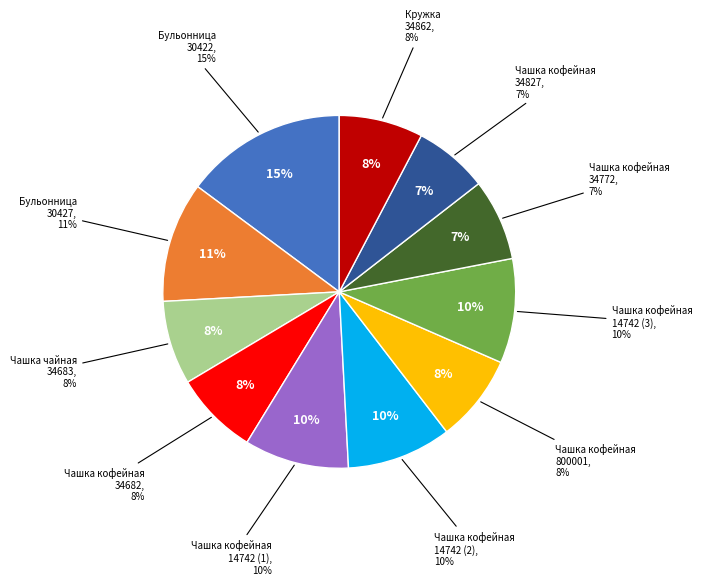

Is it true that Бульонница 270мл (10630-800001-30427) is 3% of the pie?

False